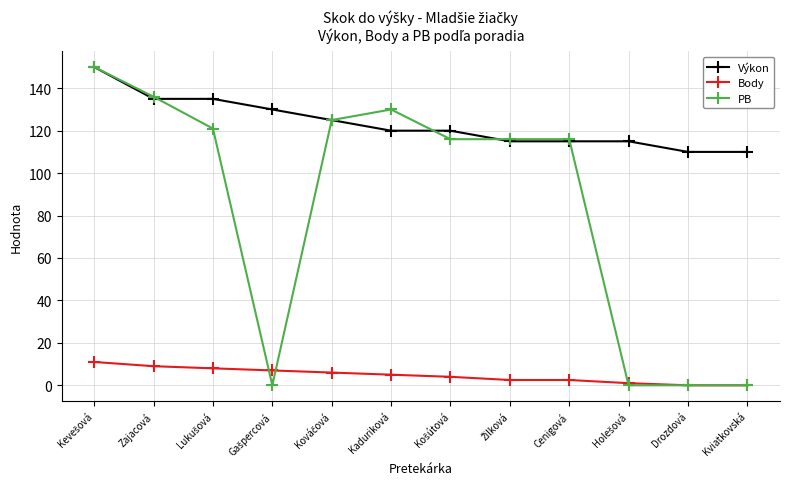

Rank the series by their average value, from highest to lowest.

Výkon, PB, Body